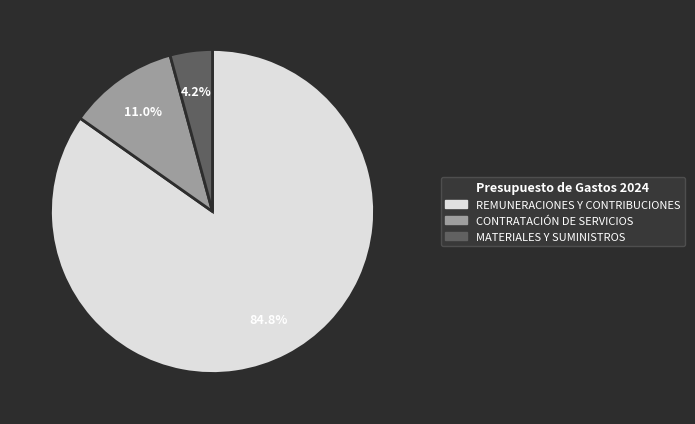

Does any single category account for the majority?

Yes